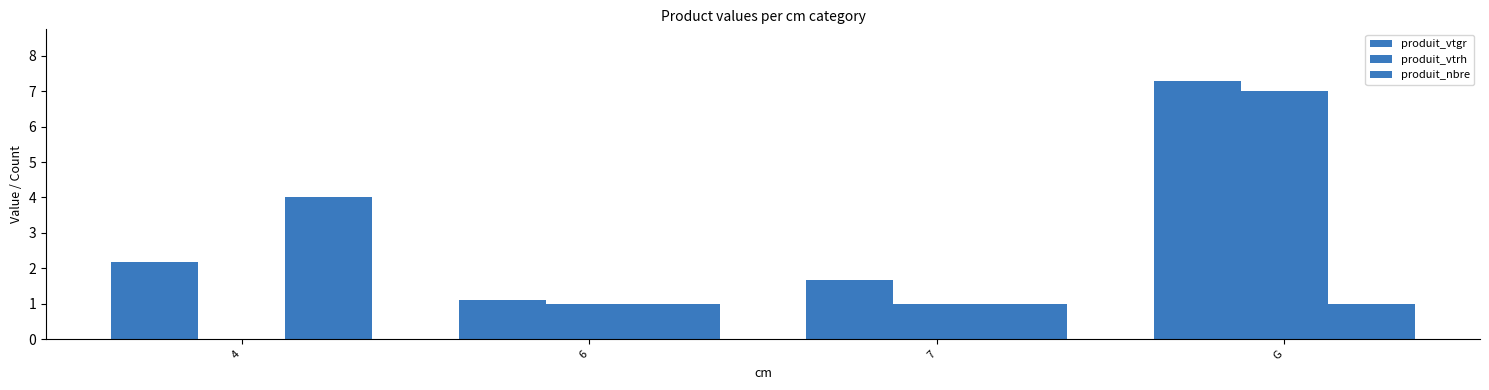

Are the bars grouped side by side (vs. stacked)?

Yes